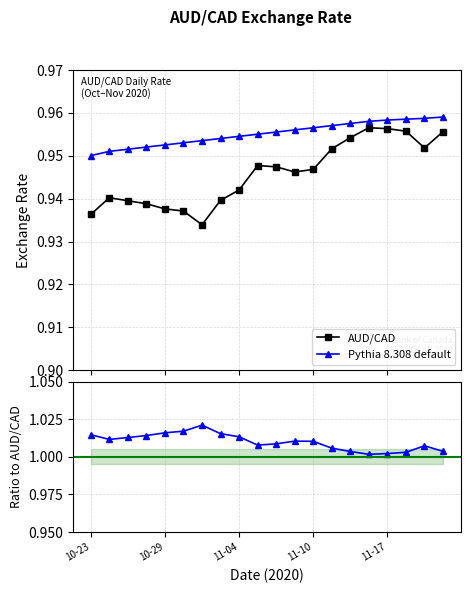

What is the highest value of the AUD/CAD series?

1.0